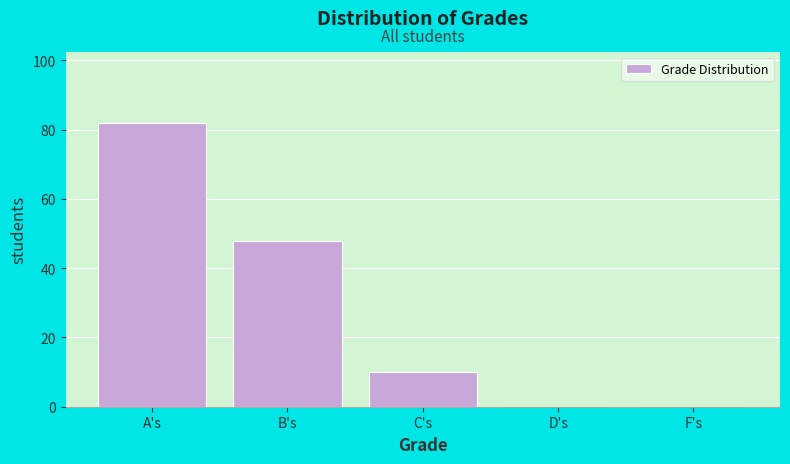

What is the maximum value shown in the chart?

82